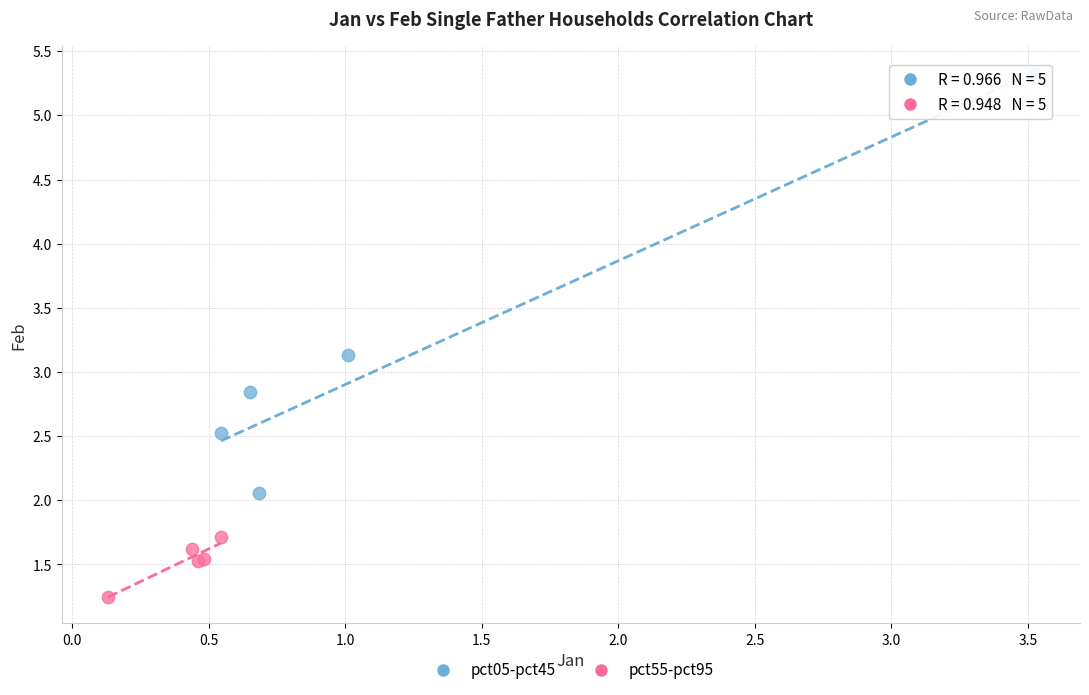

Which series has the largest Y range (max minus min)?

pct05-pct45